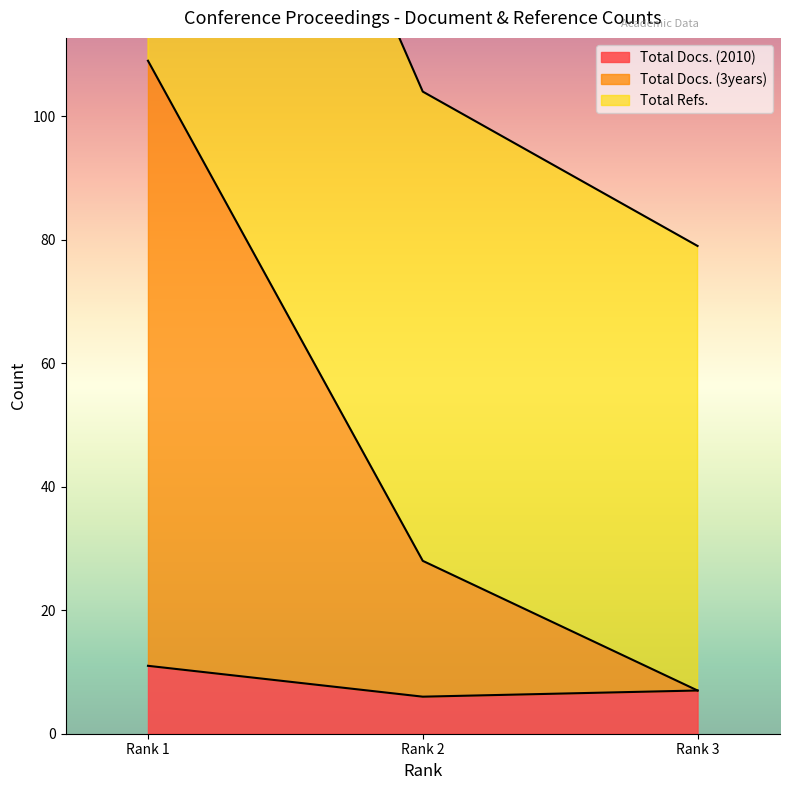

How many lines are shown in the chart?

3